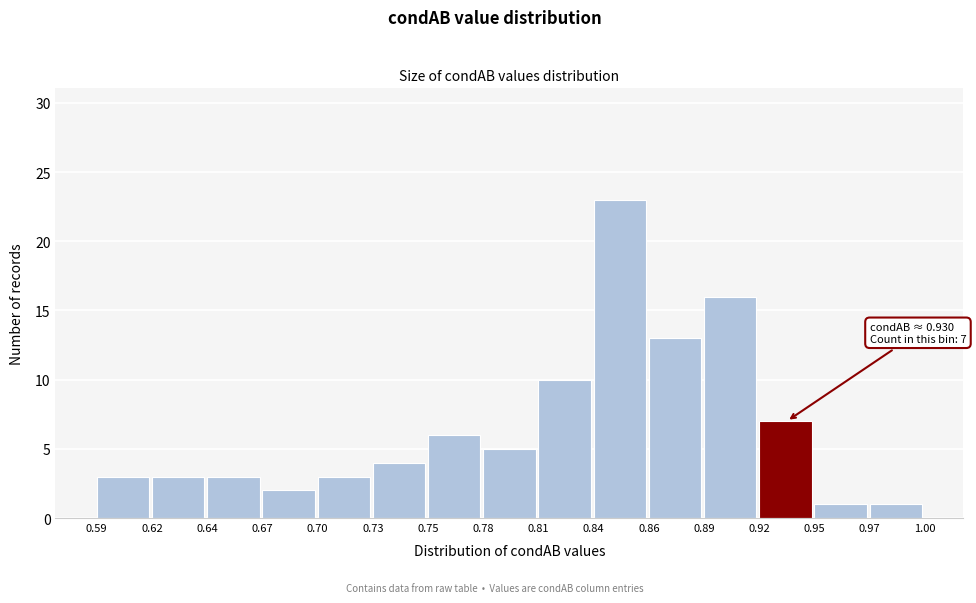

Reading right to left, extract all data points from this chart.

1	1	7	16	13	23	10	5	6	4	3	2	3	3	3